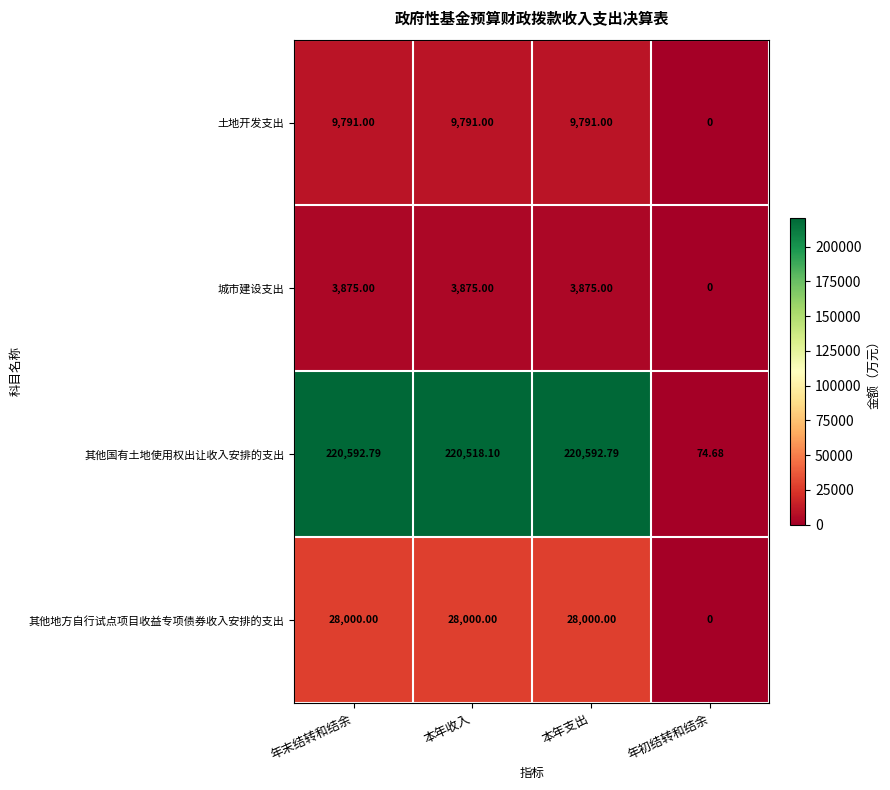

Rank the series at 年末结转和结余 from lowest to highest value.

城市建设支出, 土地开发支出, 其他地方自行试点项目收益专项债券收入安排的支出, 其他国有土地使用权出让收入安排的支出